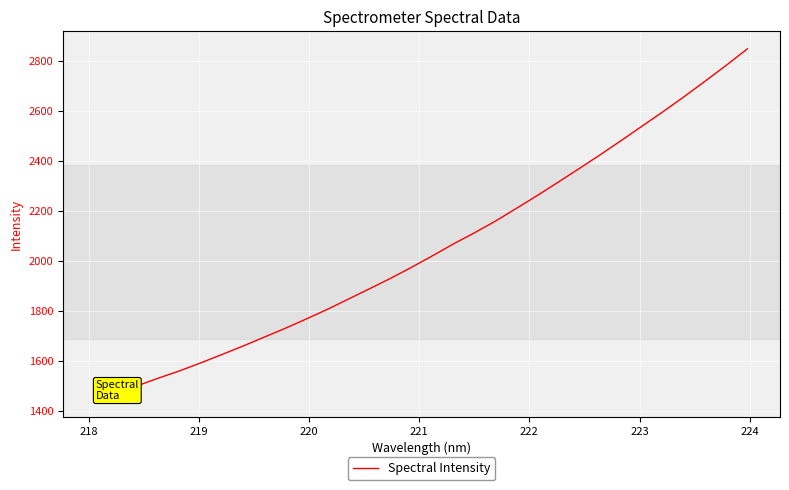

What is the difference between the second highest and minimum values?

1336.0